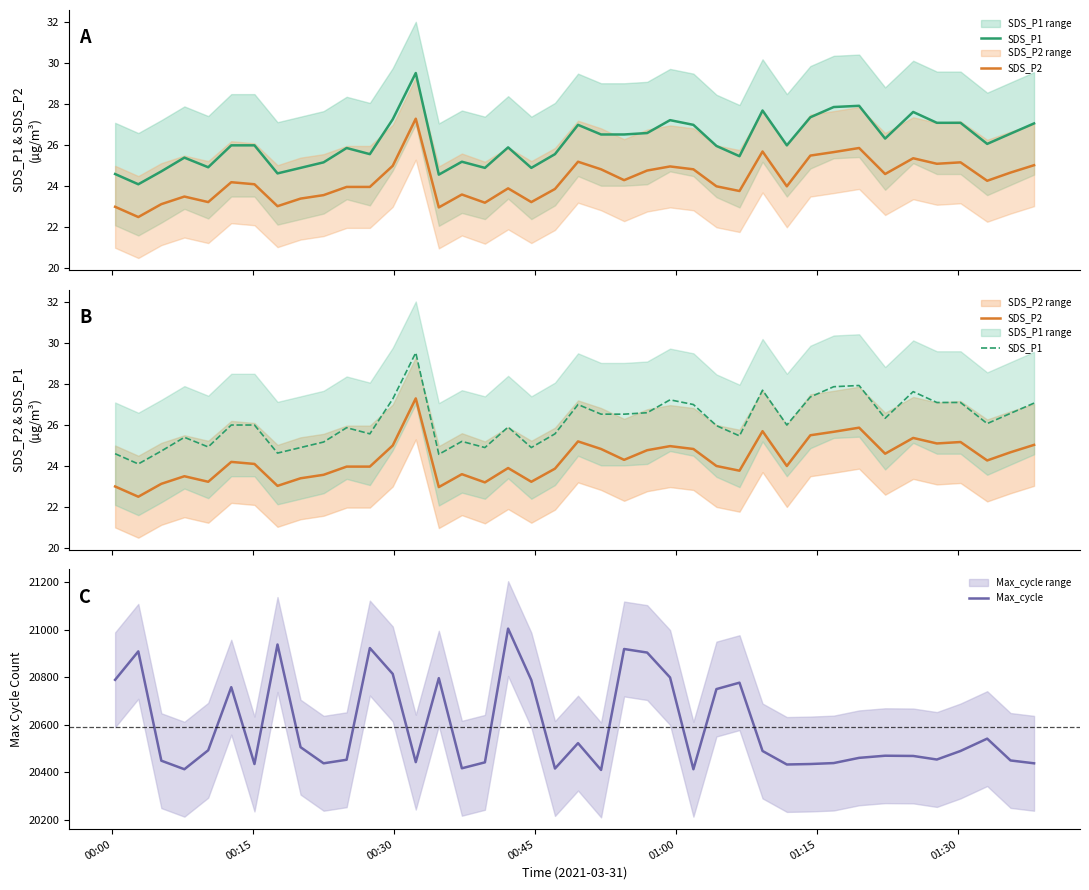

List the series in order of their peak value, lowest first.

SDS_P2, SDS_P1, Max_cycle